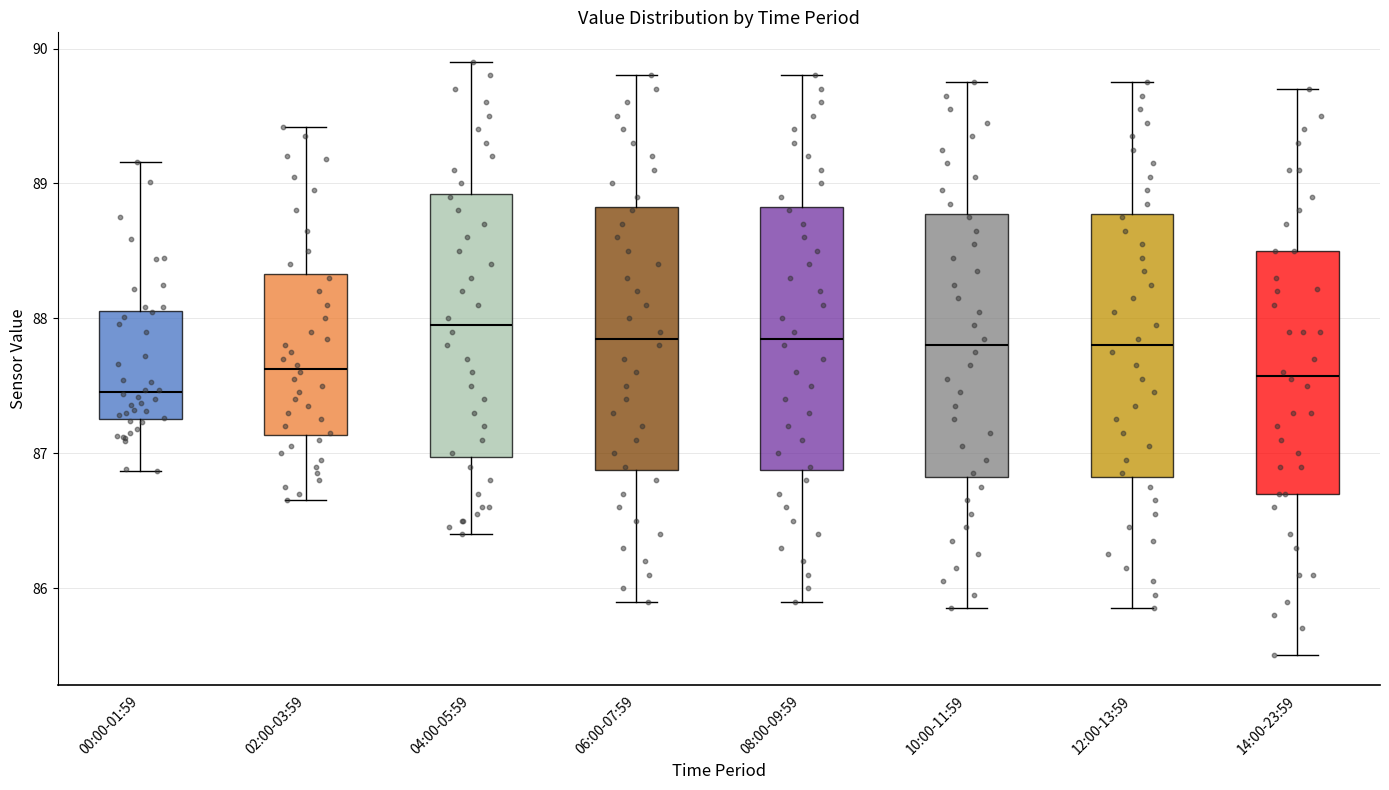

Reading left to right, read every box against the y-axis: the position of its median line, the range the box covers, and the ends of its whiskers. The values are not printed on the chart, so give them approximately, as read against the axis.

00:00-01:59: median 87.5, box 87.3 to 88.1, whiskers 86.9 to 89.2
02:00-03:59: median 87.6, box 87.1 to 88.3, whiskers 86.7 to 89.4
04:00-05:59: median 88.0, box 87.0 to 88.9, whiskers 86.4 to 89.9
06:00-07:59: median 87.9, box 86.9 to 88.8, whiskers 85.9 to 89.8
08:00-09:59: median 87.9, box 86.9 to 88.8, whiskers 85.9 to 89.8
10:00-11:59: median 87.8, box 86.8 to 88.8, whiskers 85.9 to 89.8
12:00-13:59: median 87.8, box 86.8 to 88.8, whiskers 85.9 to 89.8
14:00-23:59: median 87.6, box 86.7 to 88.5, whiskers 85.5 to 89.7